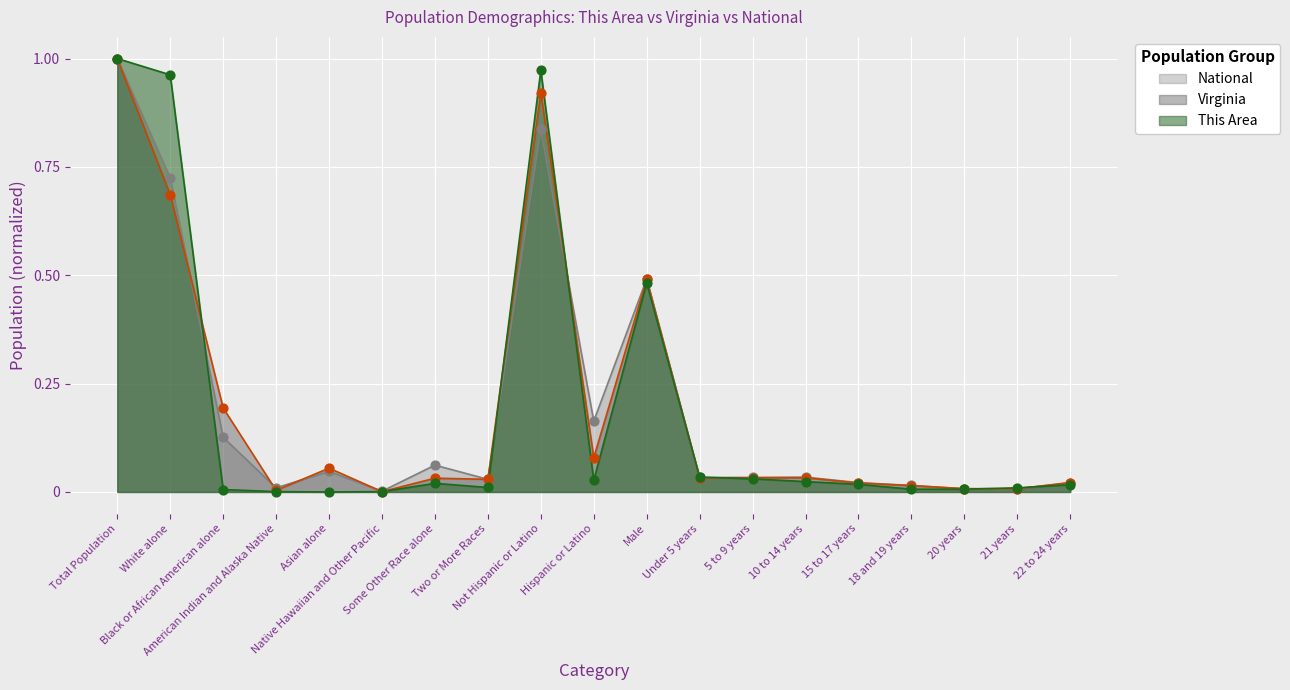

Which series has the largest total across all categories?

National